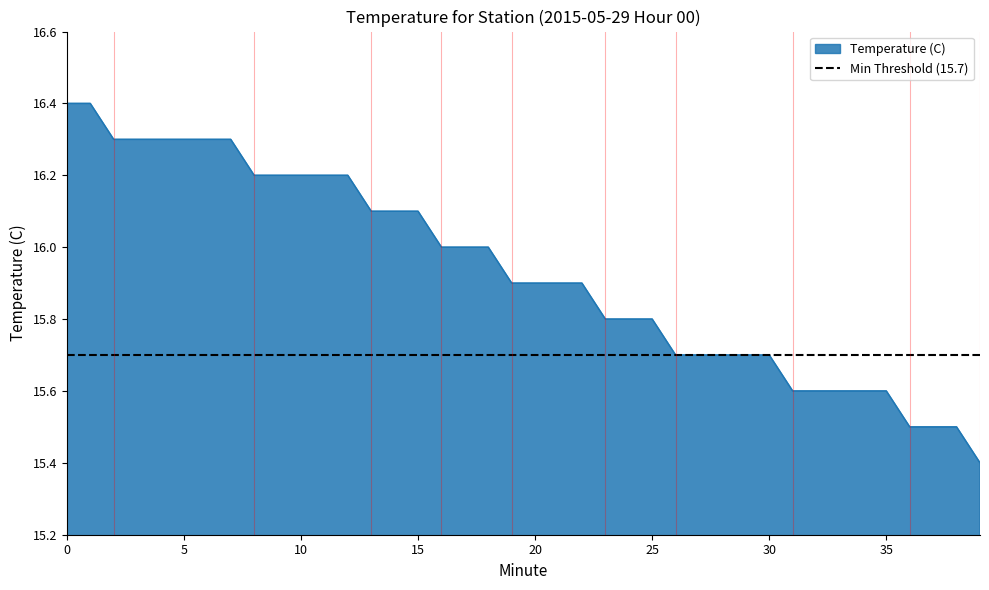

What is the value of the 29th point from the left?

15.7